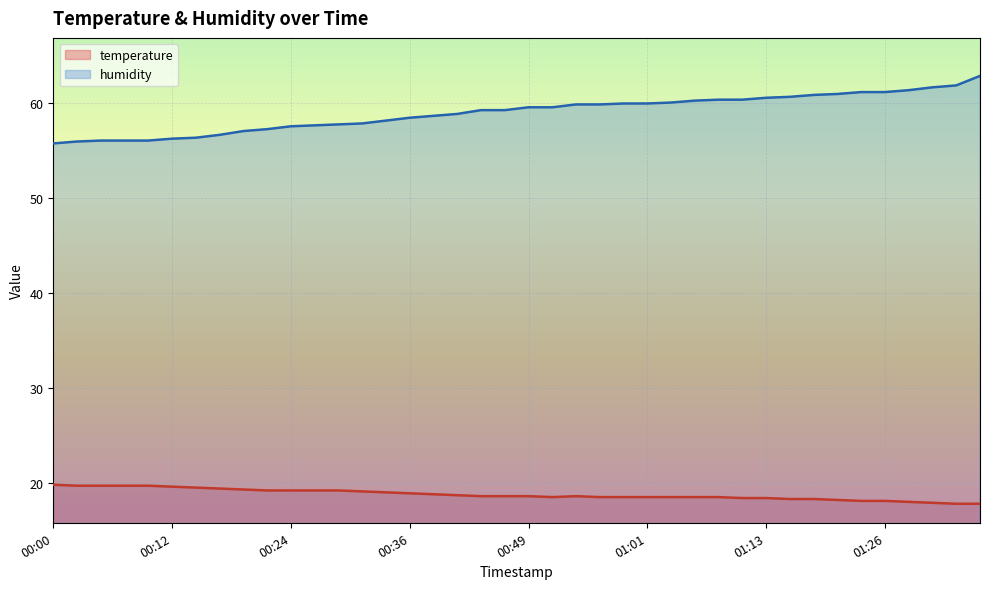

How many interior local peaks does the temperature series have?

1